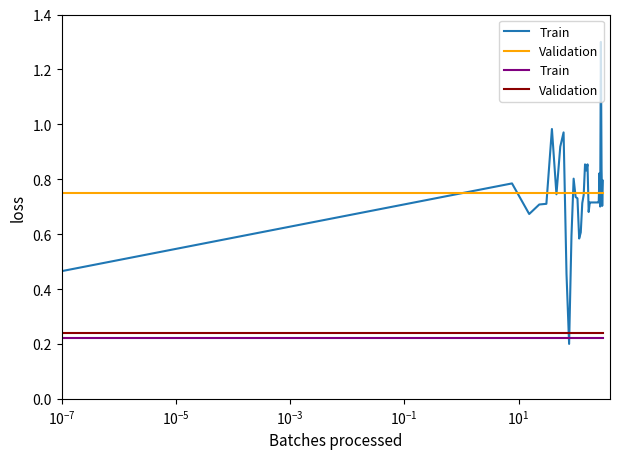

What is the value of the Validation point at the 31st from the left?

0.2